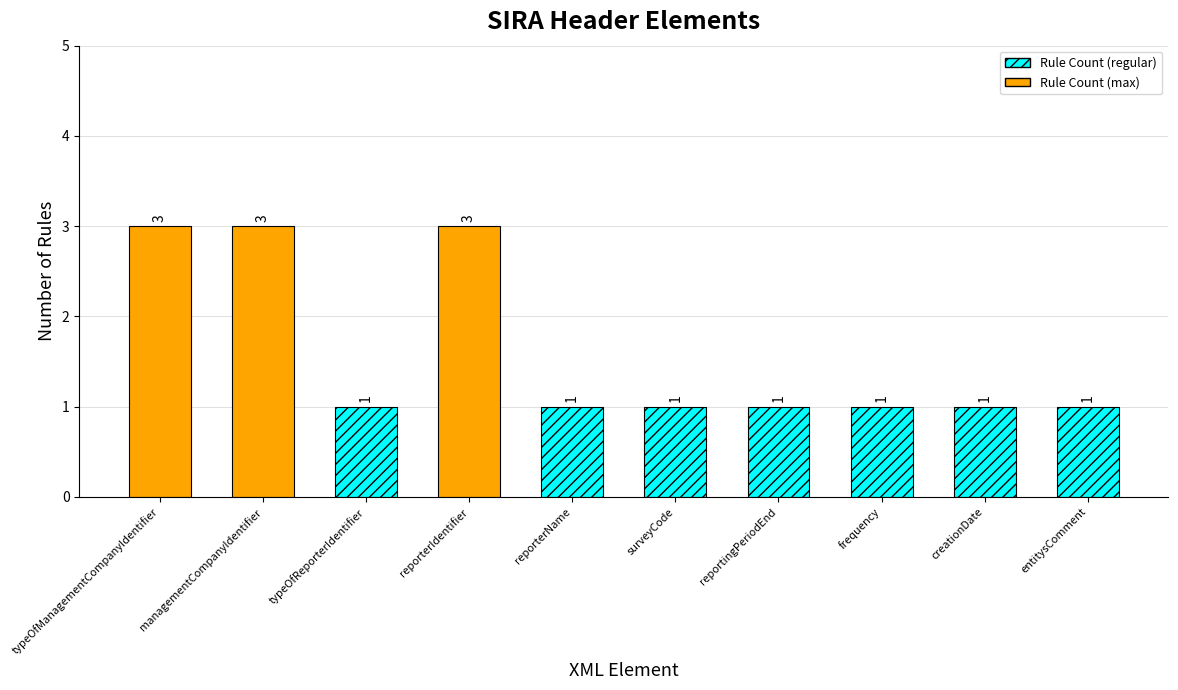

Count the number of categories in the chart.

10